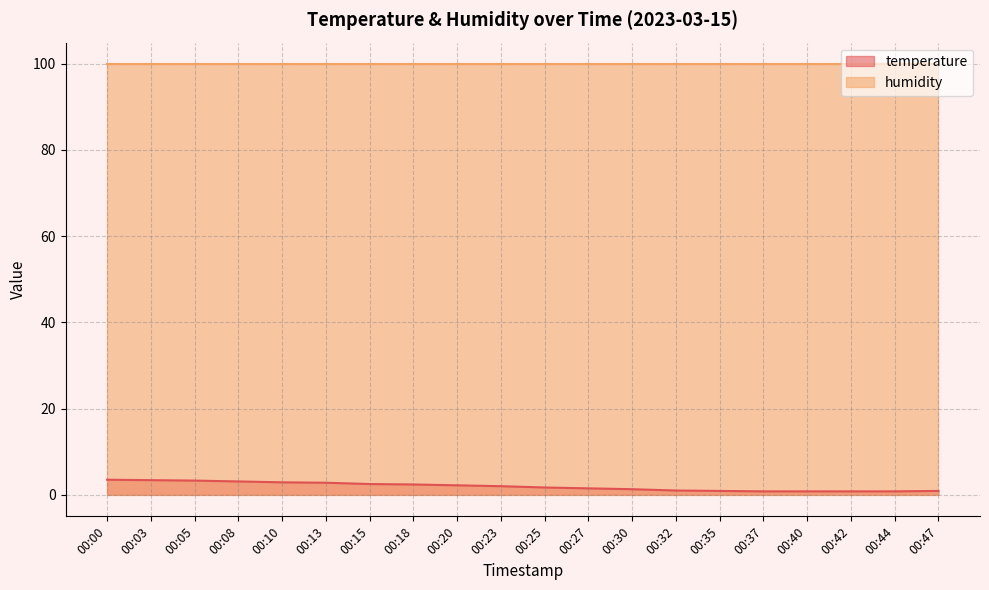

Does the chart have visible grid lines?

Yes